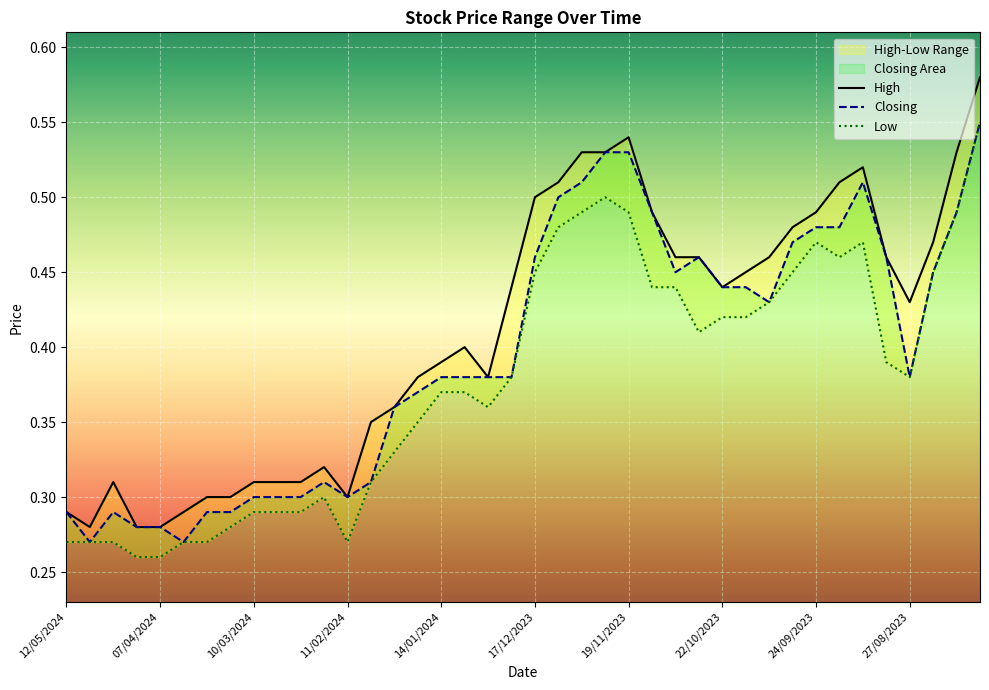

True or false: Closing has a value of 0.4 at 30.

True